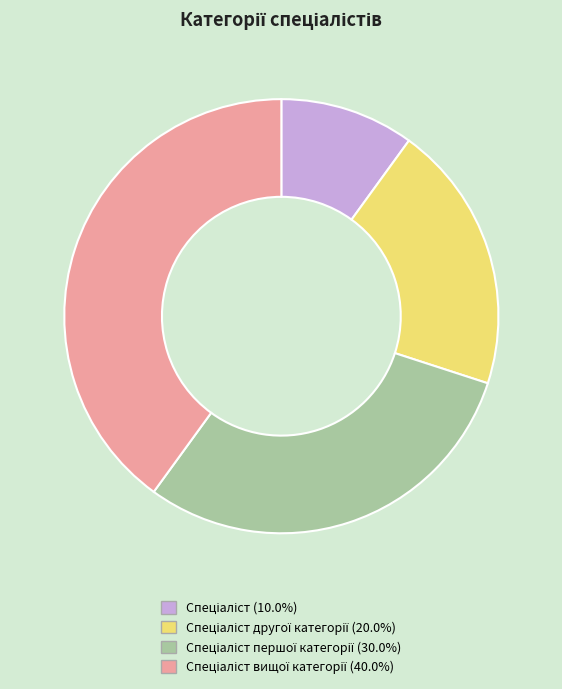

Is there a majority slice in this chart?

No